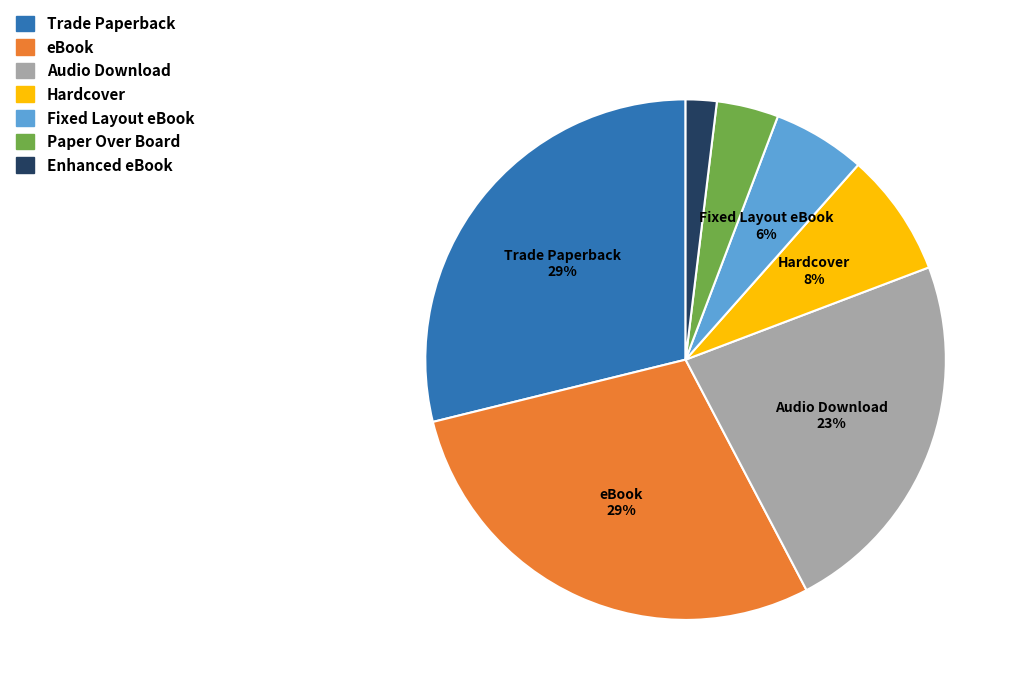

Is the sum of Enhanced eBook and eBook greater than half?

No